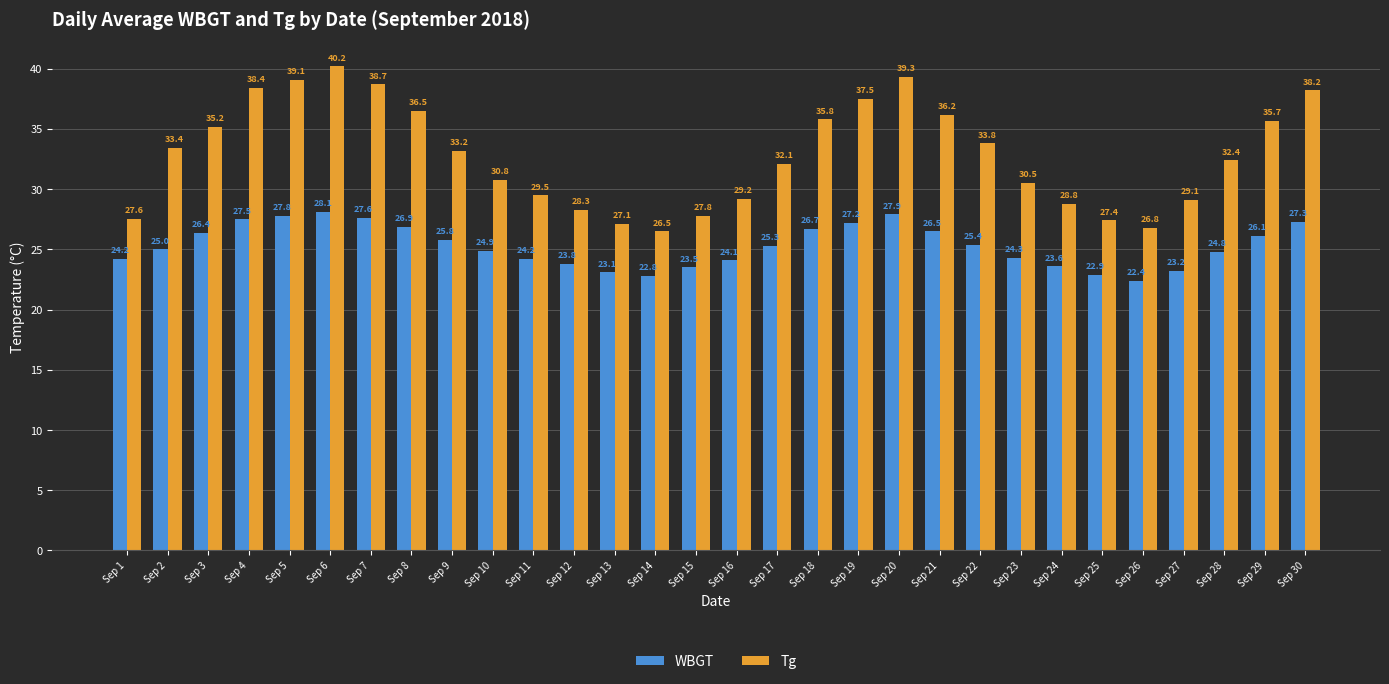

What value does the WBGT series have at Sep 24?

23.6